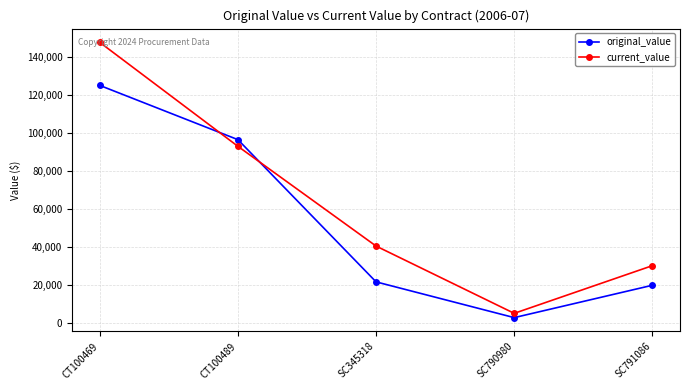

Is the value of original_value at SC345318 greater than the value of current_value at SC791086?

No